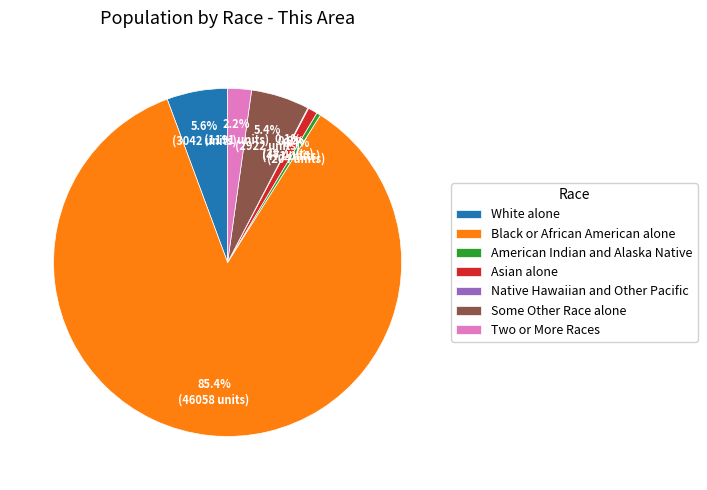

What is the ratio of the value at Two or More Races to the value at Some Other Race alone?

0.4